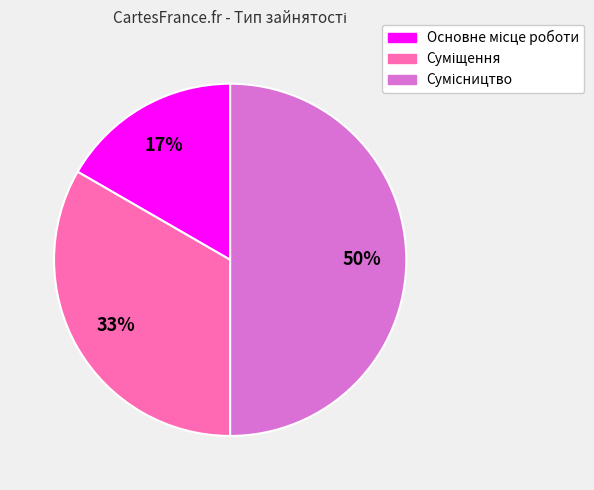

To the nearest percent, what is the average slice percentage?

33%